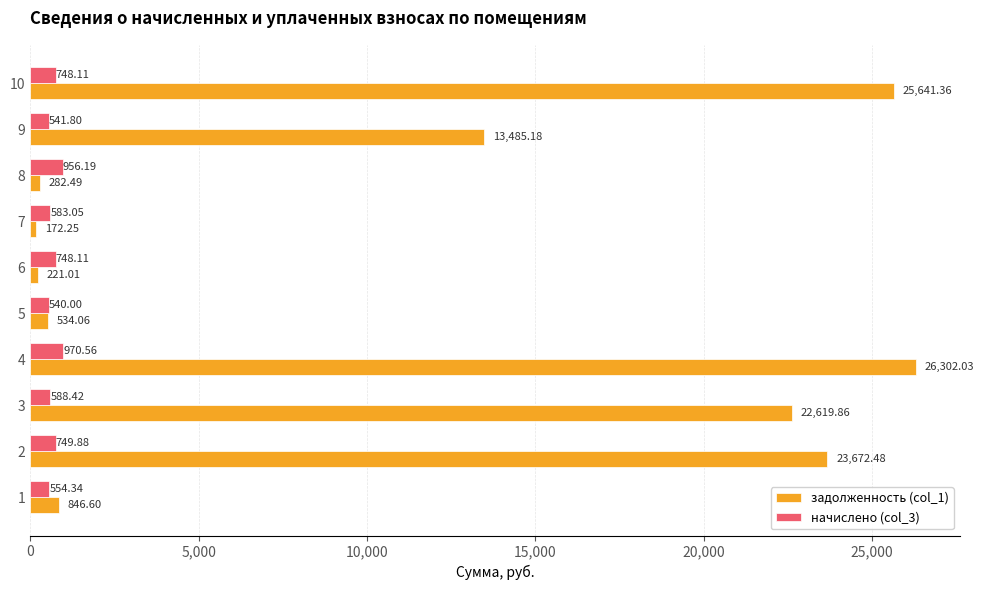

Rank the series at 1 from highest to lowest value.

задолженность (col_1), начислено (col_3)